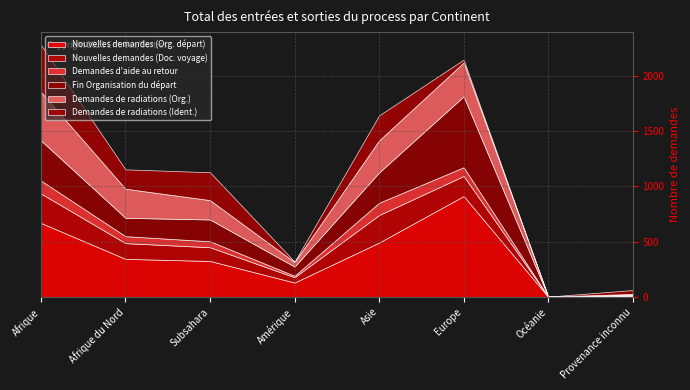

How many distinct data groups are displayed?

6